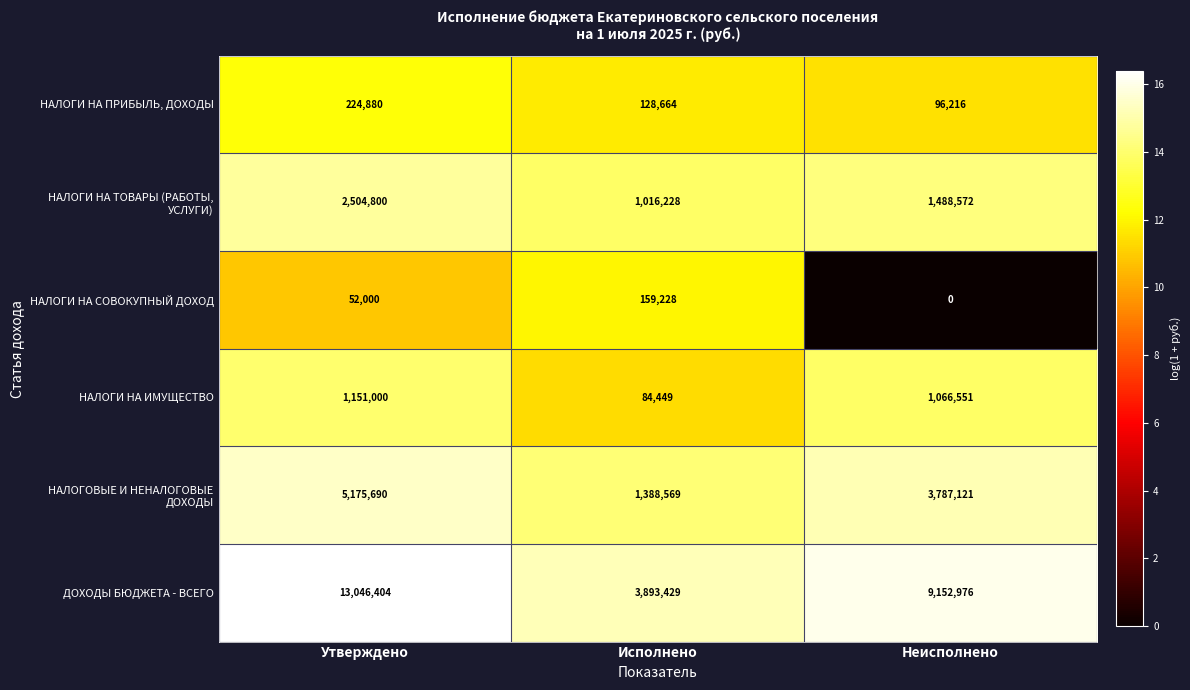

What is the difference between the НАЛОГИ НА СОВОКУПНЫЙ ДОХОД values at Неисполнено and Утверждено?

52000